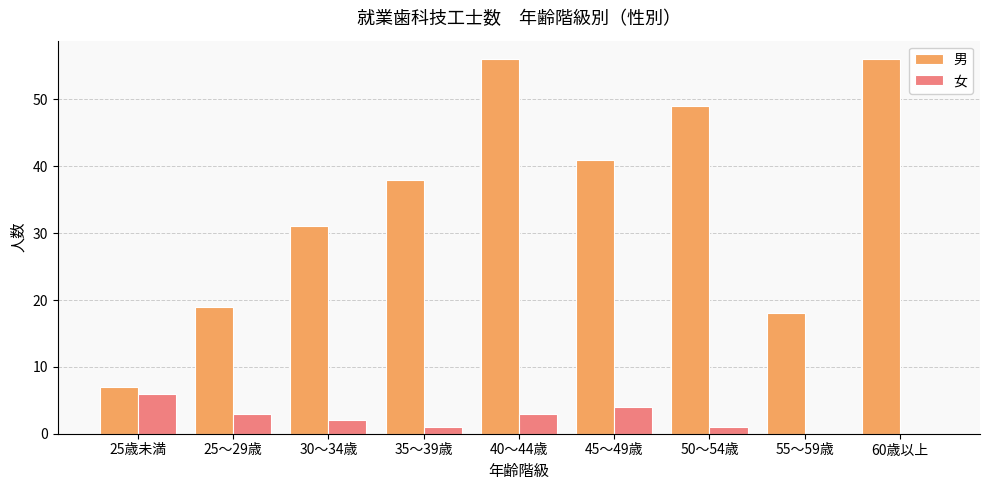

What is the maximum value for 女?

6